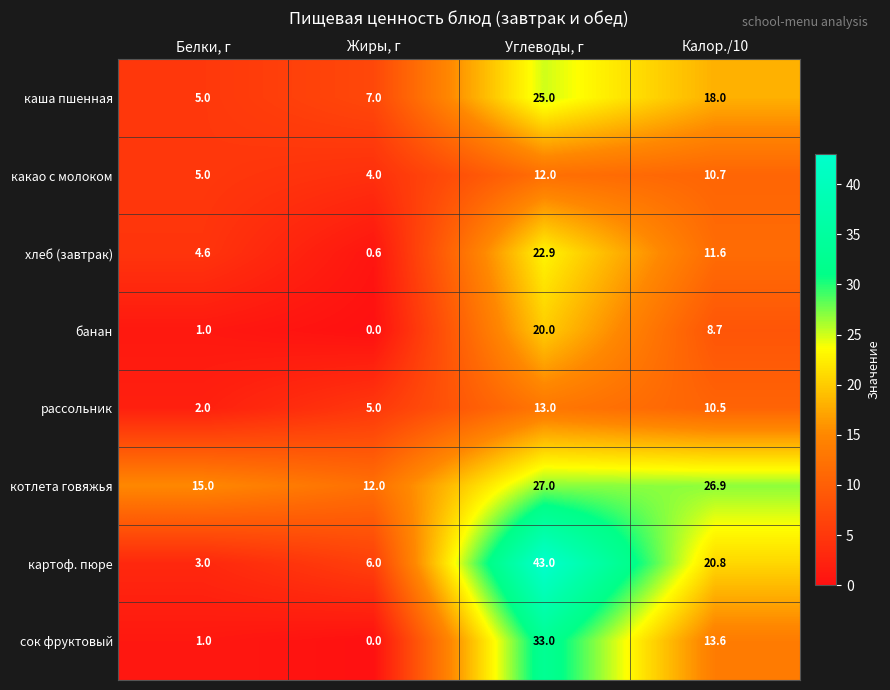

Is it true that рассольник equals 13.0 at Углеводы, г?

True